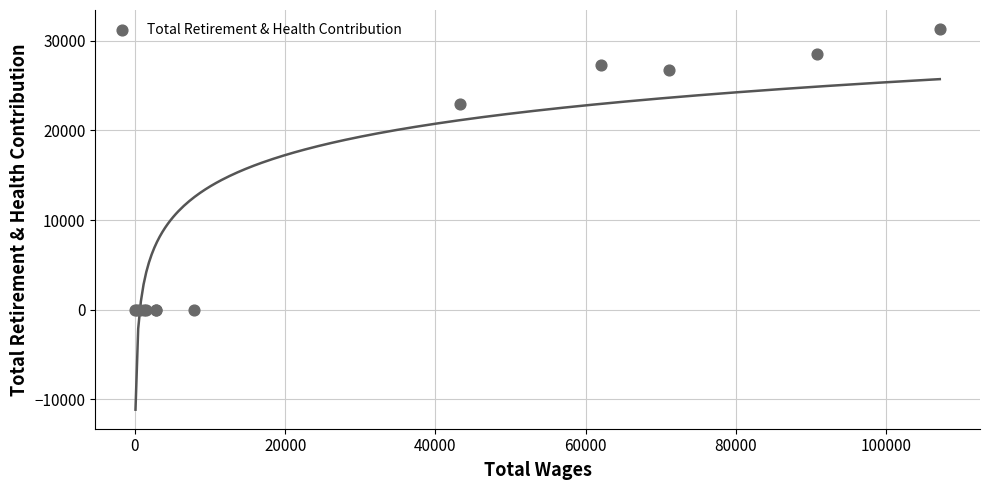

What Y value in the scatter plot is closest to 15644?

22919